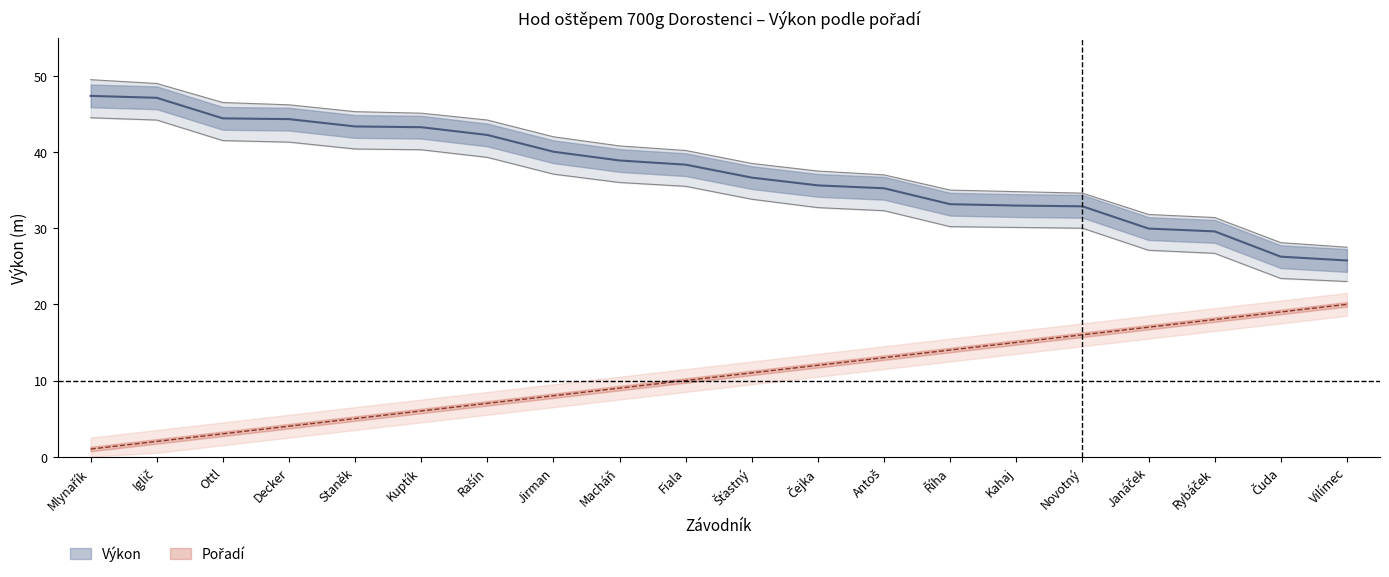

What is the value of the Pořadí point at the 3rd from the left?

3.0